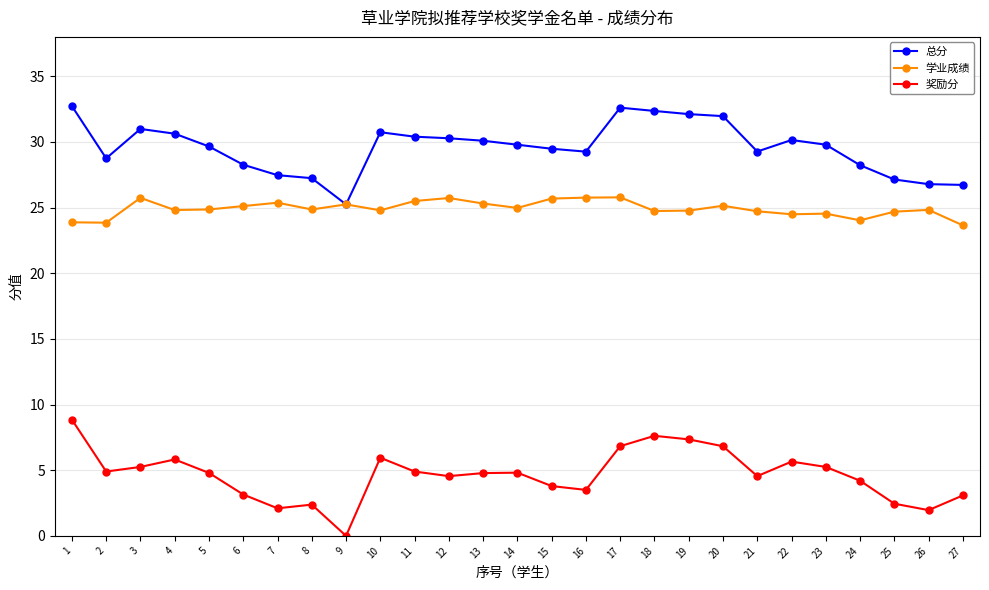

True or false: 学业成绩 and 奖励分 cross at least once.

False